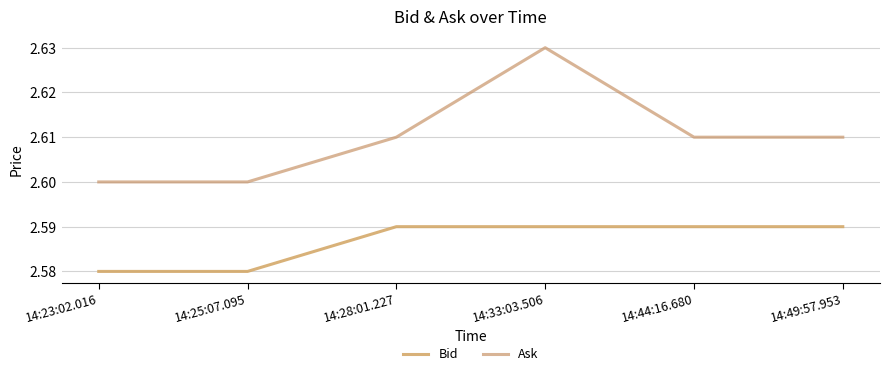

The Bid series shows 2.6 at 14:23:02.016. True or false?

True